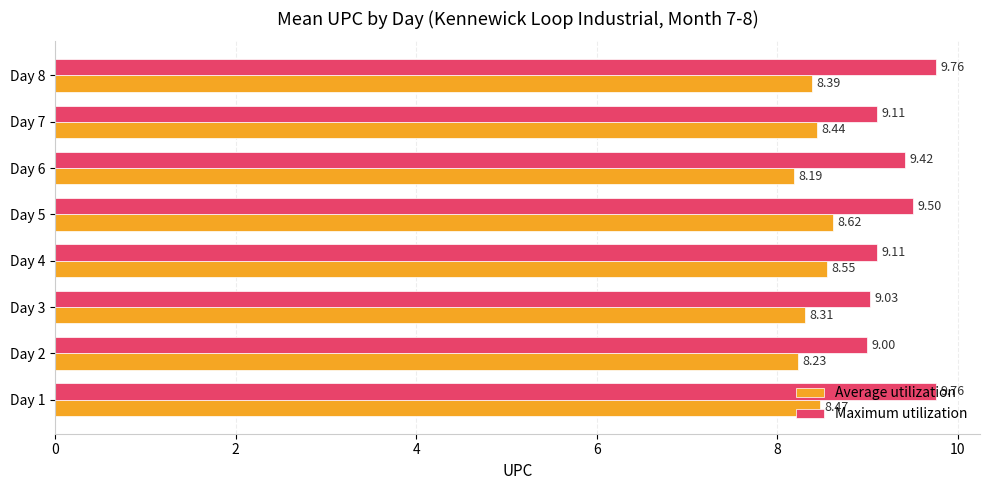

At which category is the sum across all series the highest?

Day 1